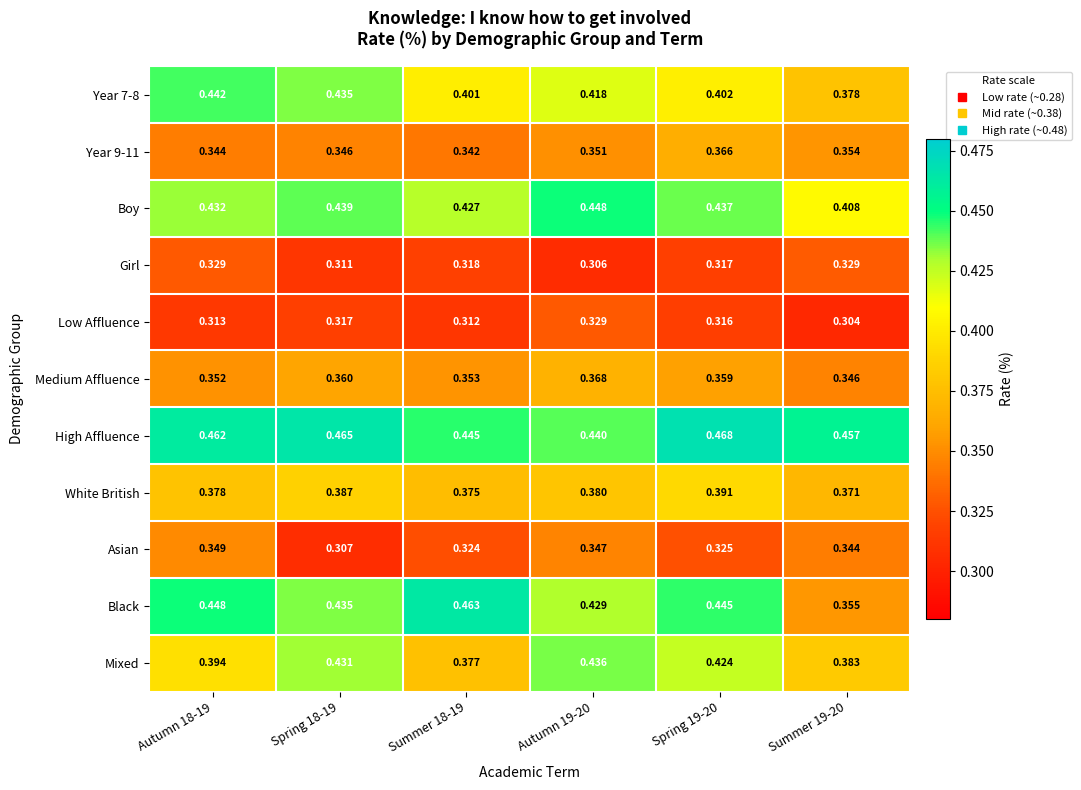

Between Spring 18-19 and Autumn 19-20, which series saw the biggest shift?

Asian